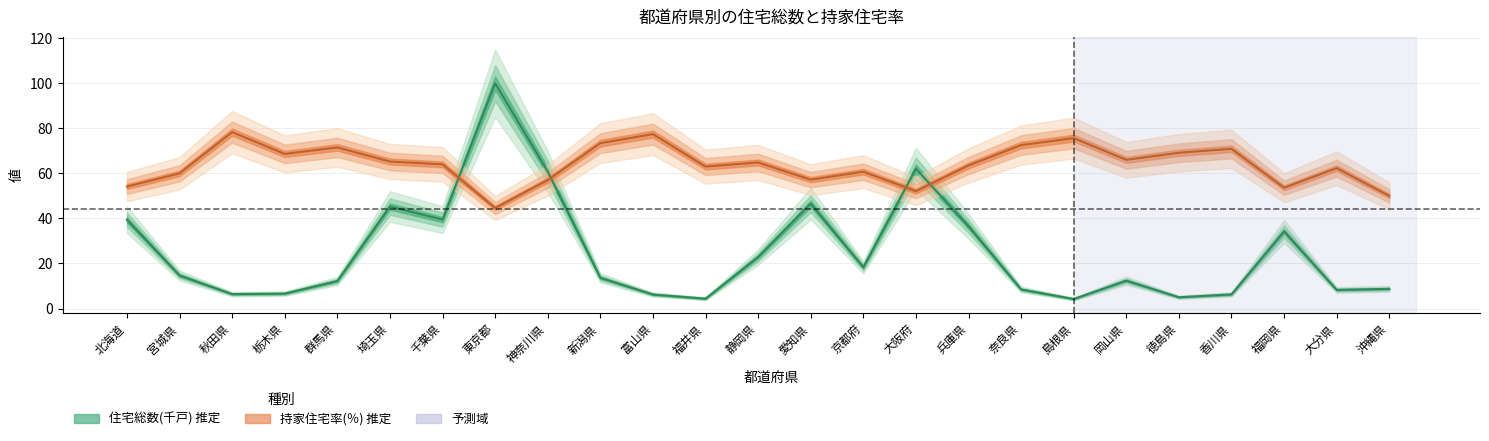

In 持家住宅率(％), how many points are lower than both neighbors (excluding endpoints)?

7